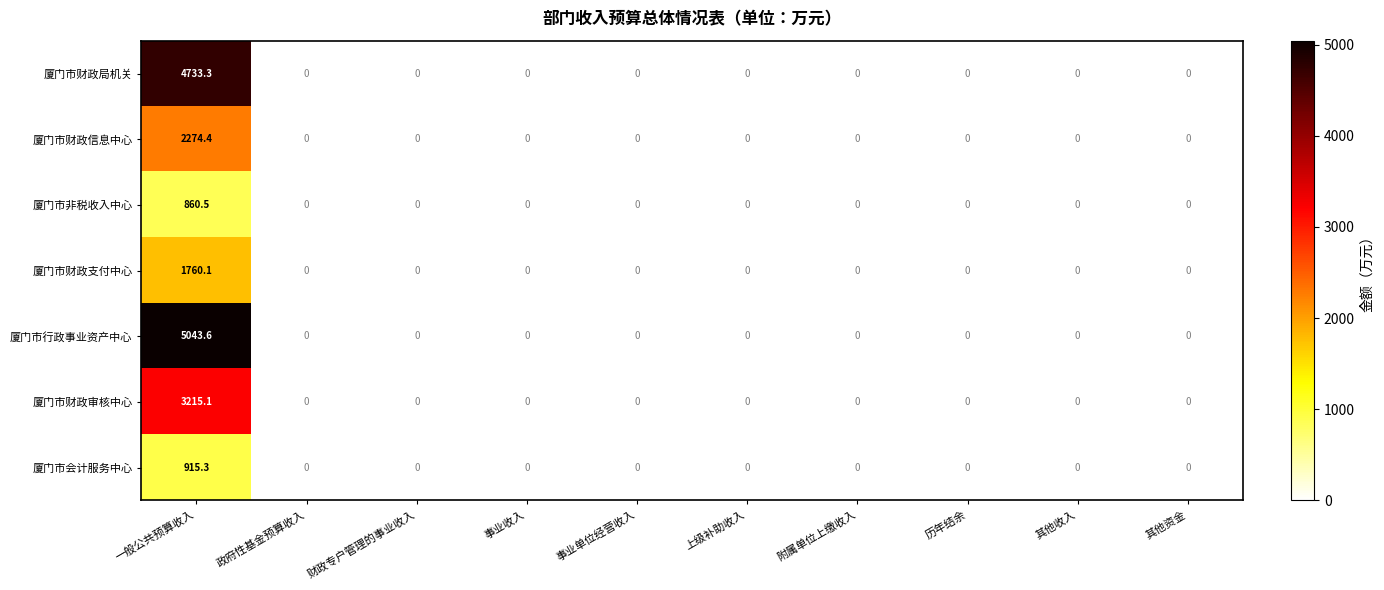

Which category has the highest value in the 厦门市行政事业资产中心 series?

一般公共预算收入